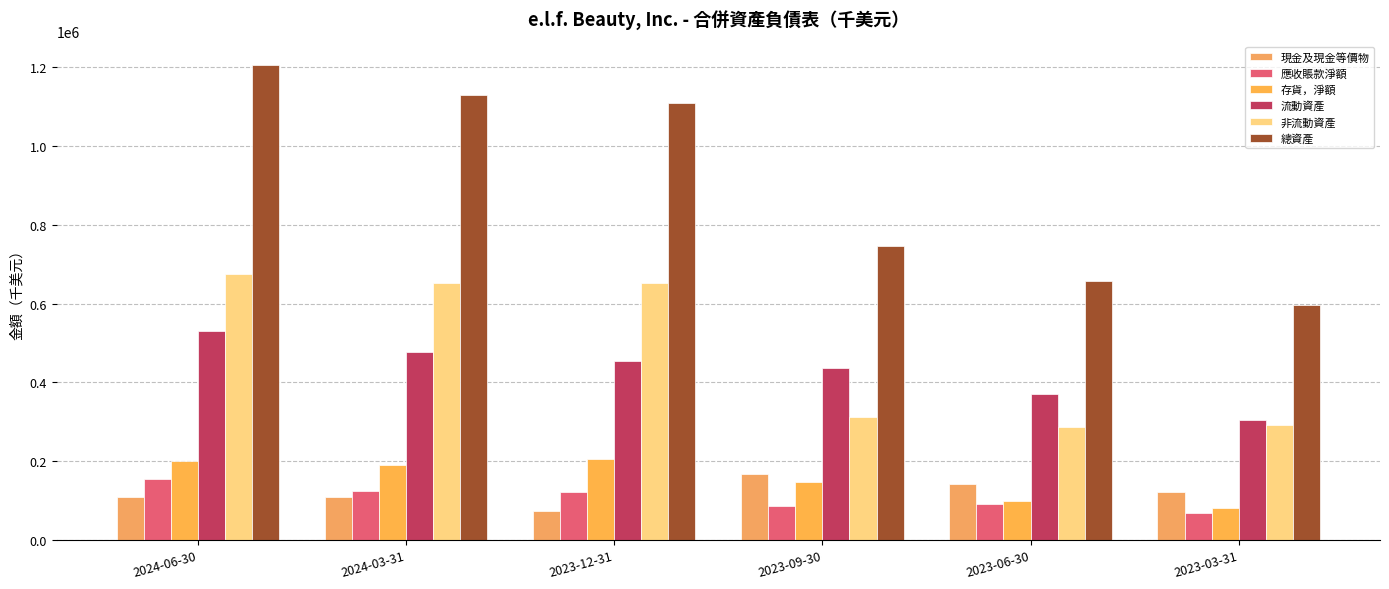

What is the label of the 2nd bar from the right?

2023-06-30